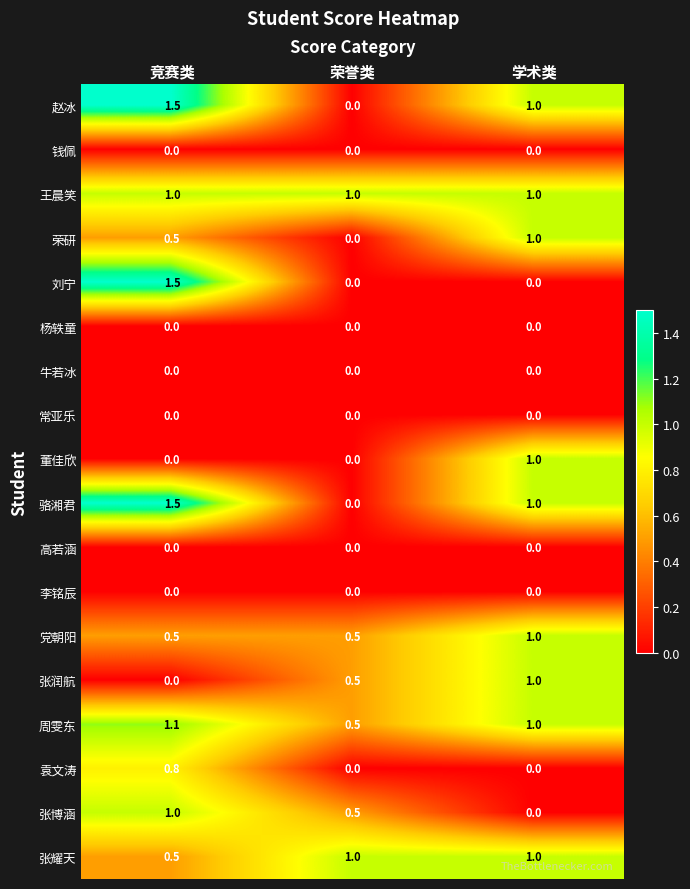

What is the difference between the highest and lowest values at 竞赛类?

1.5